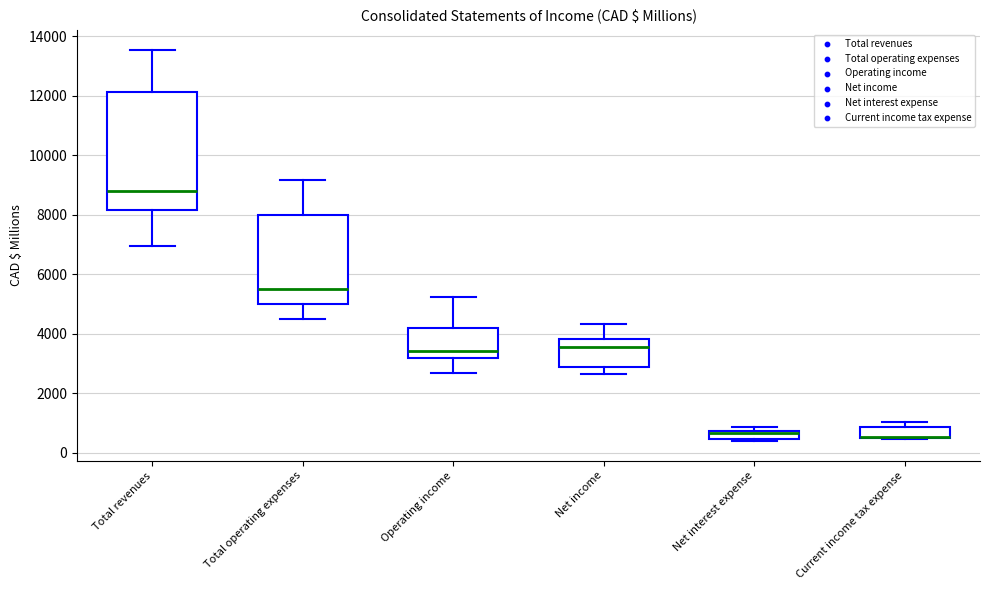

Where does the lower whisker of the box for Total revenues end on the y-axis? The values are not printed on the chart, so give them approximately, as read against the axis.

7000